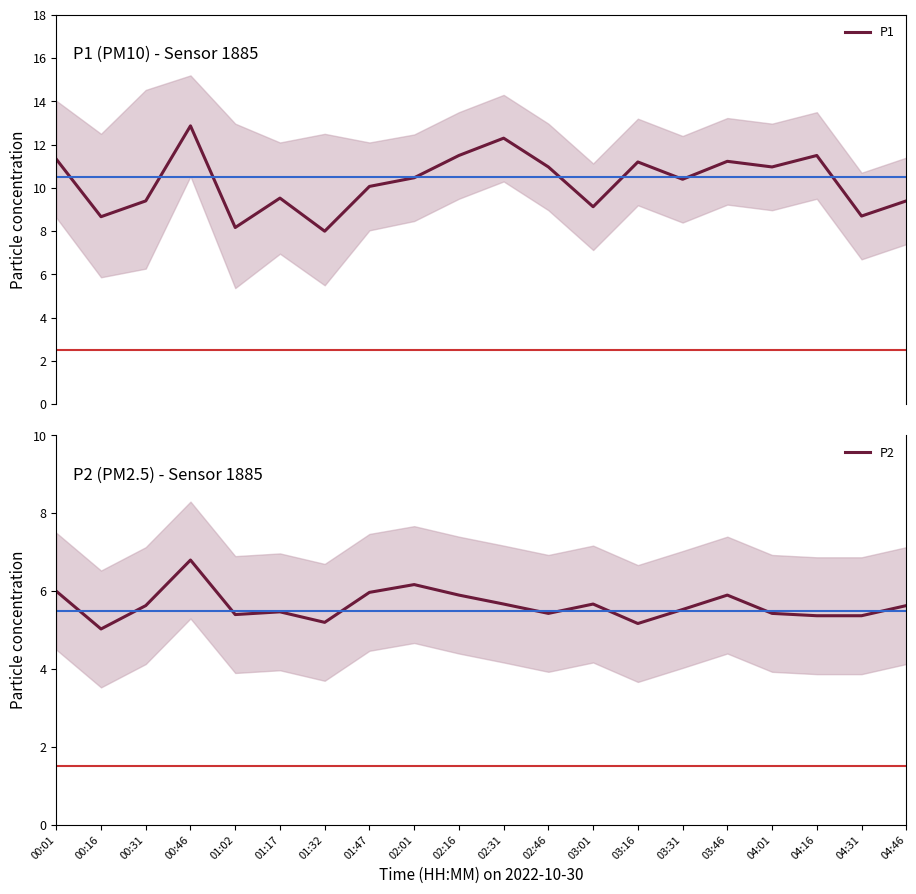

What is the minimum value shown in the chart?

5.0